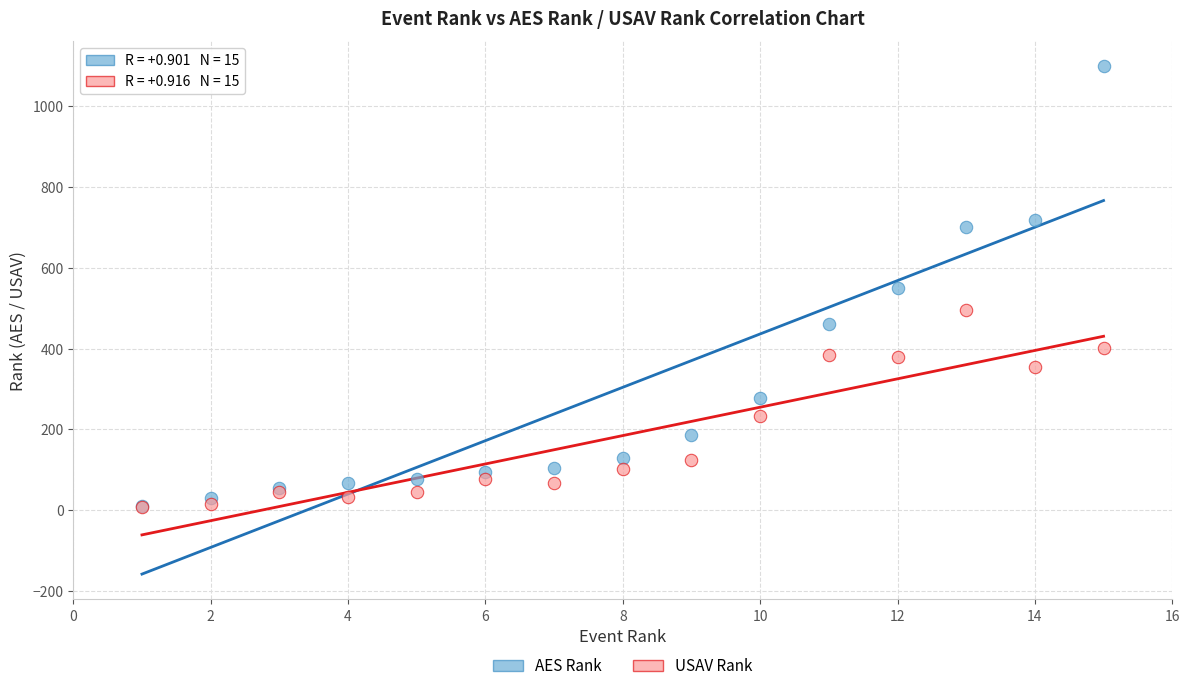

Which series contains the highest Y value?

AES Rank